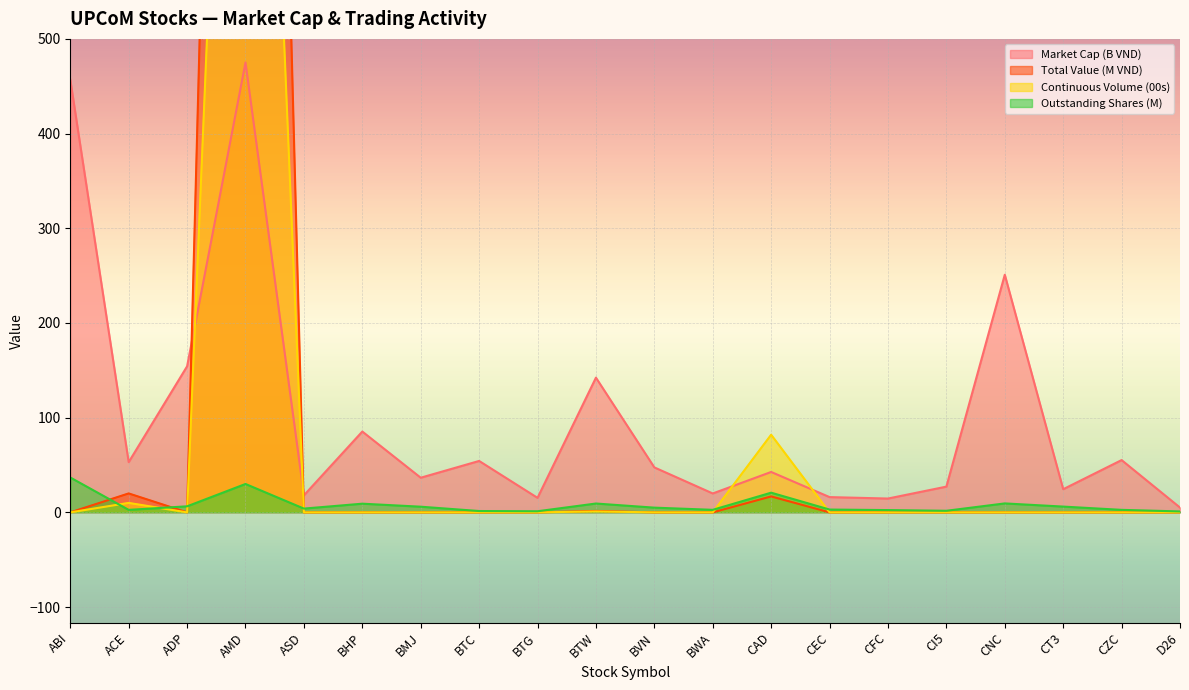

True or false: Total Value (M VND) and Outstanding Shares (M) cross at least once.

True